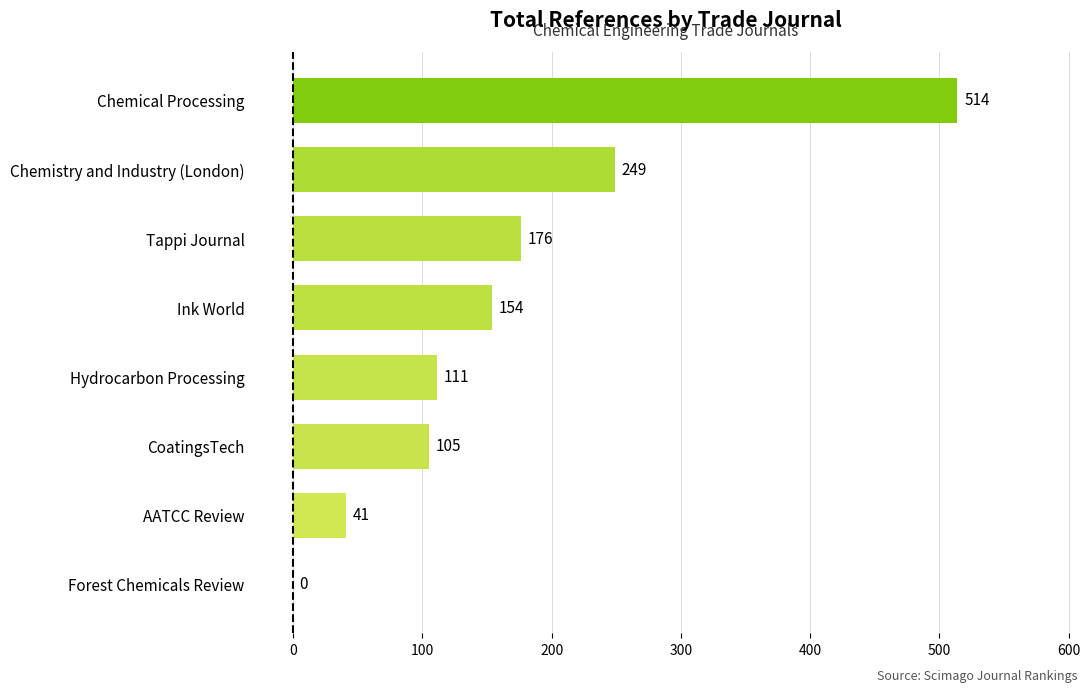

How many values are above zero?

7